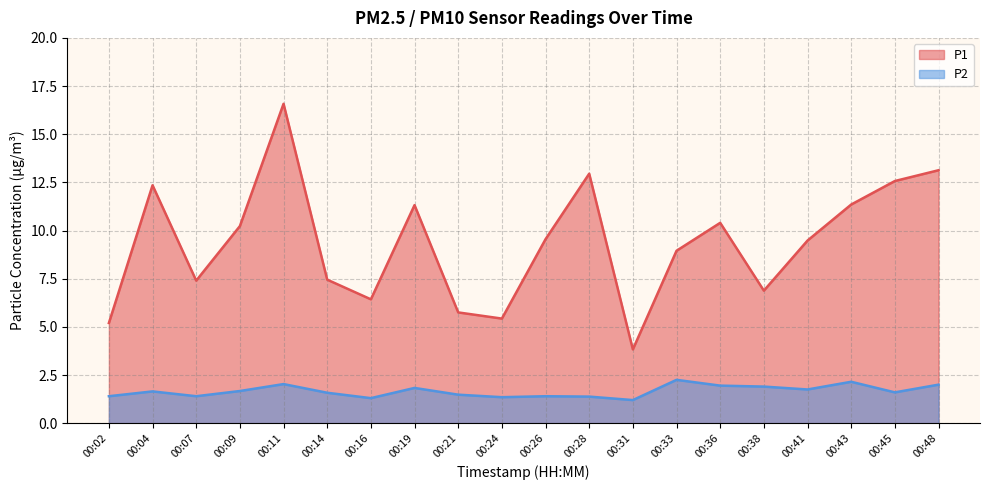

At which category does P1 reach its first local valley?

00:07